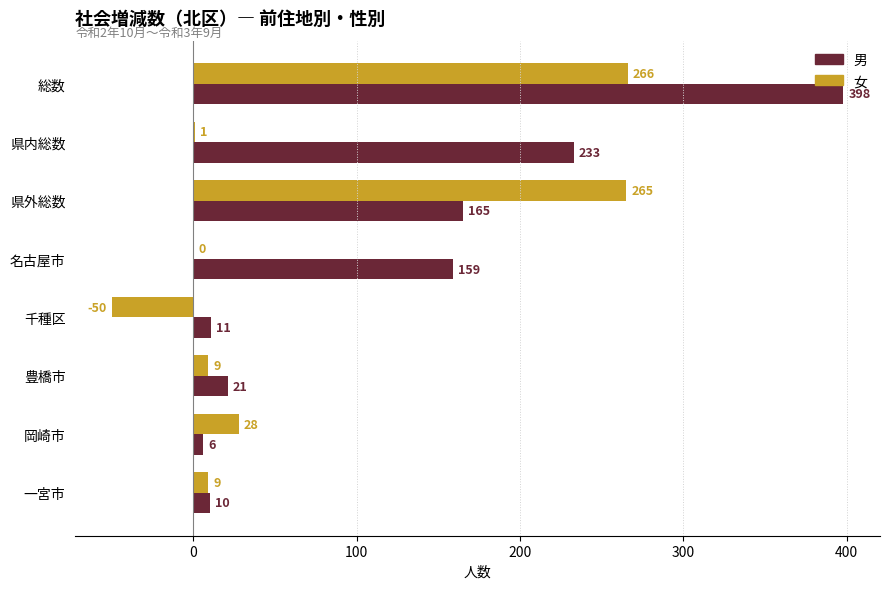

Which category has the highest value across all series?

総数